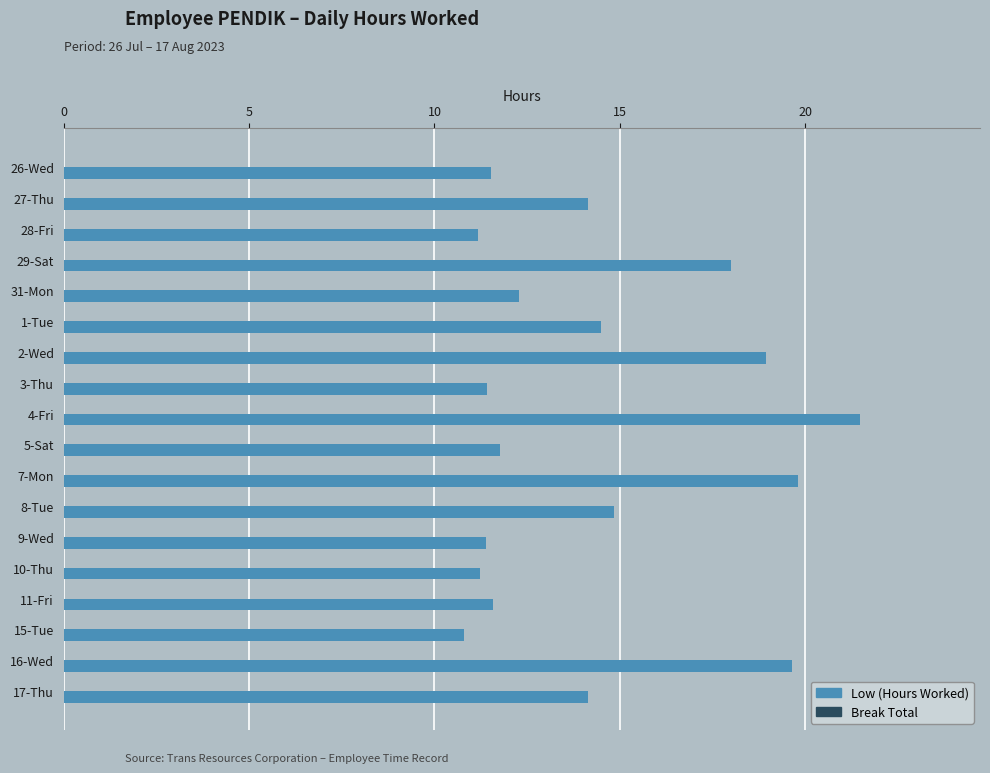

Are the bars grouped side by side (vs. stacked)?

No